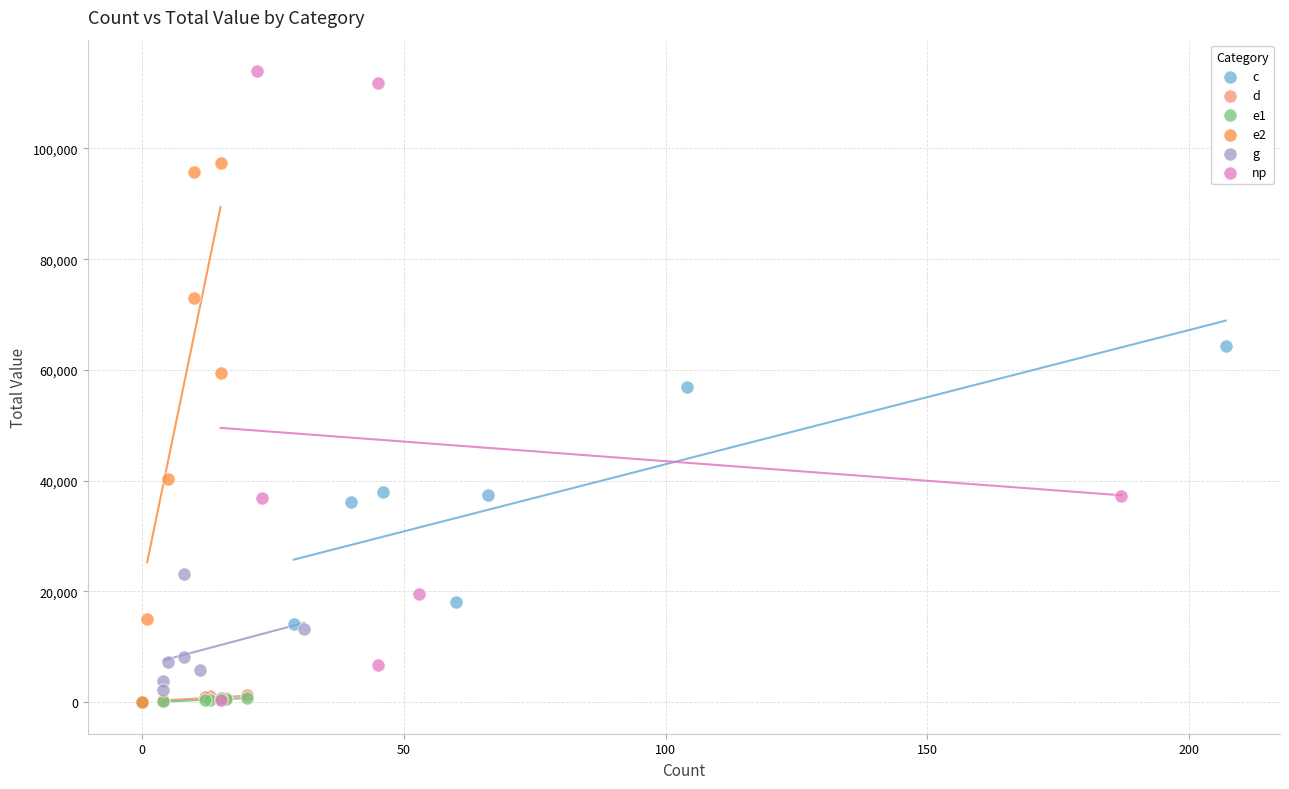

Which series contains the highest Y value?

np